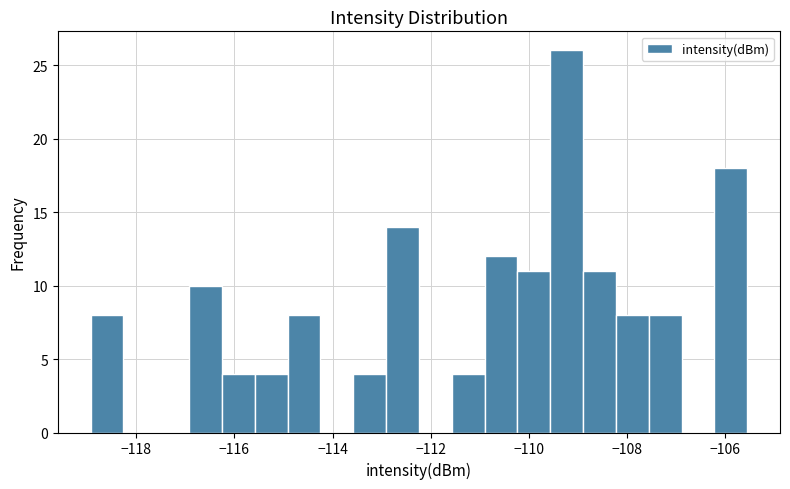

Read against the x-axis, roughly where is the centre of the tallest bar?

-109.2